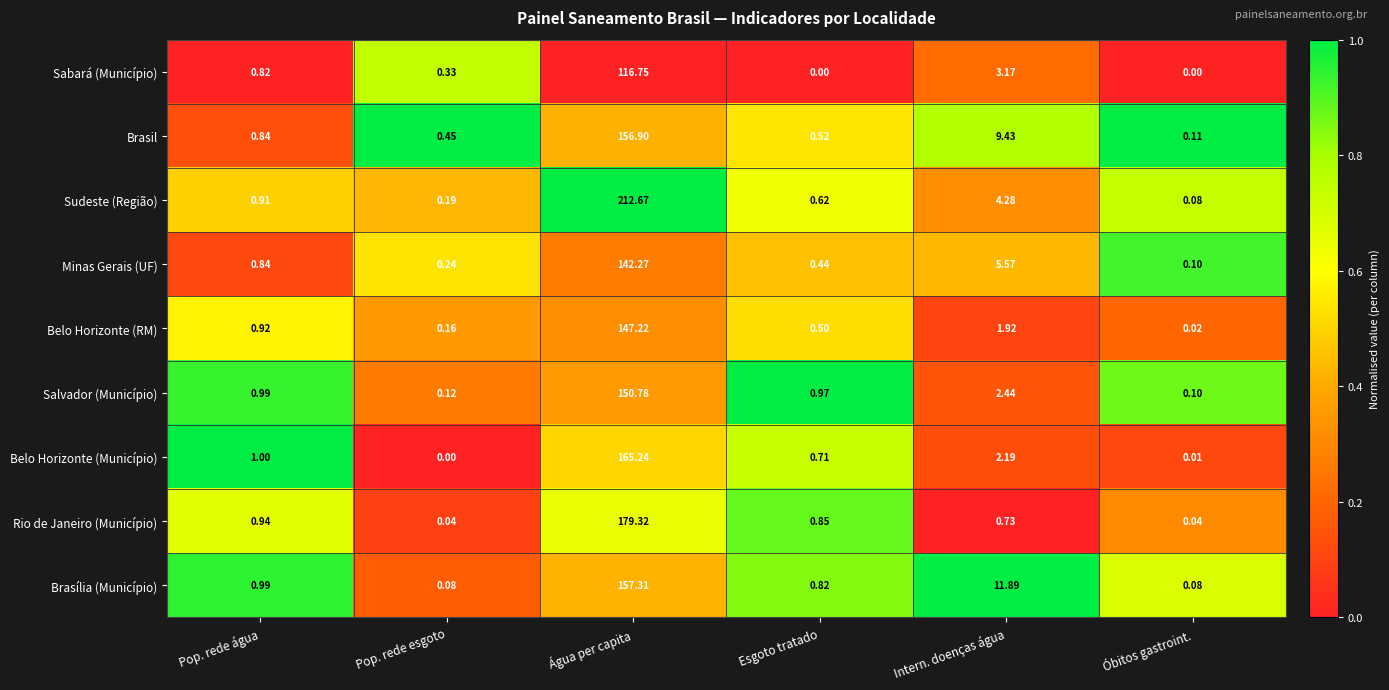

Which series has the widest spread of values?

Sudeste (Região)